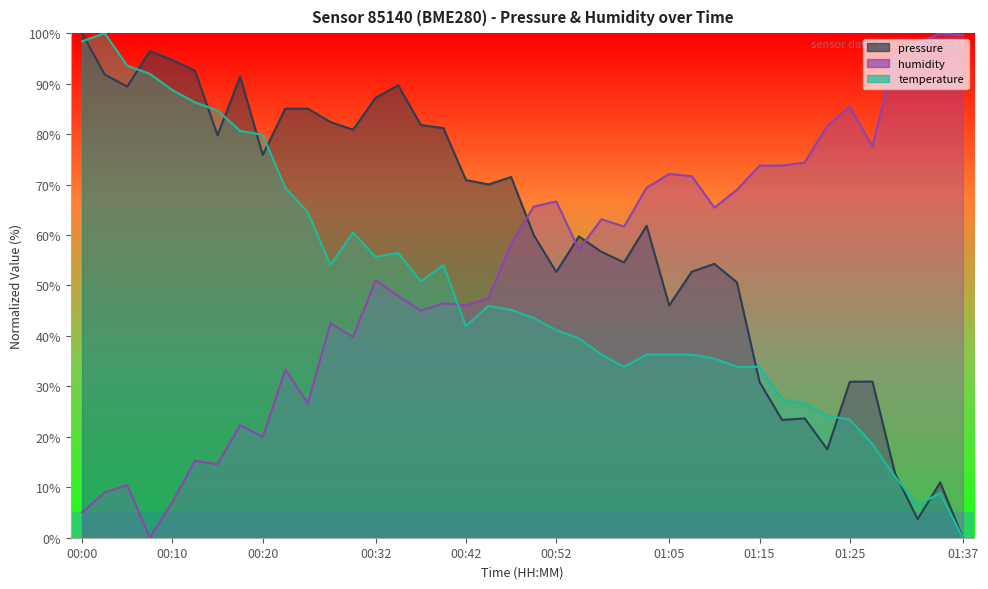

Which series changed the most between 01:05 and 01:35?

pressure